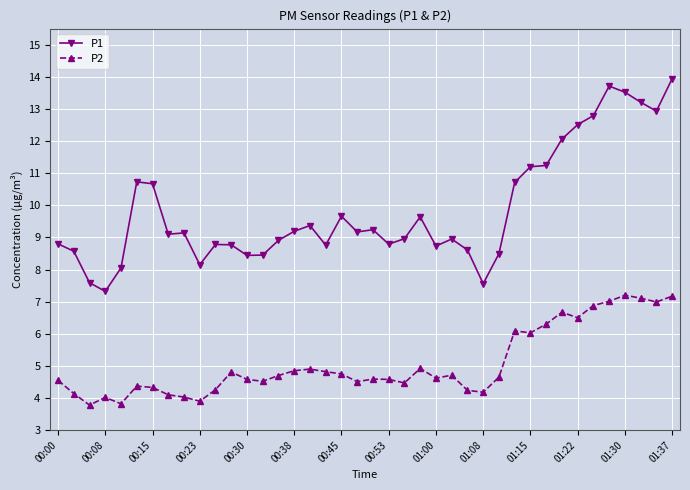

True or false: P2 and P1 cross at least once.

False